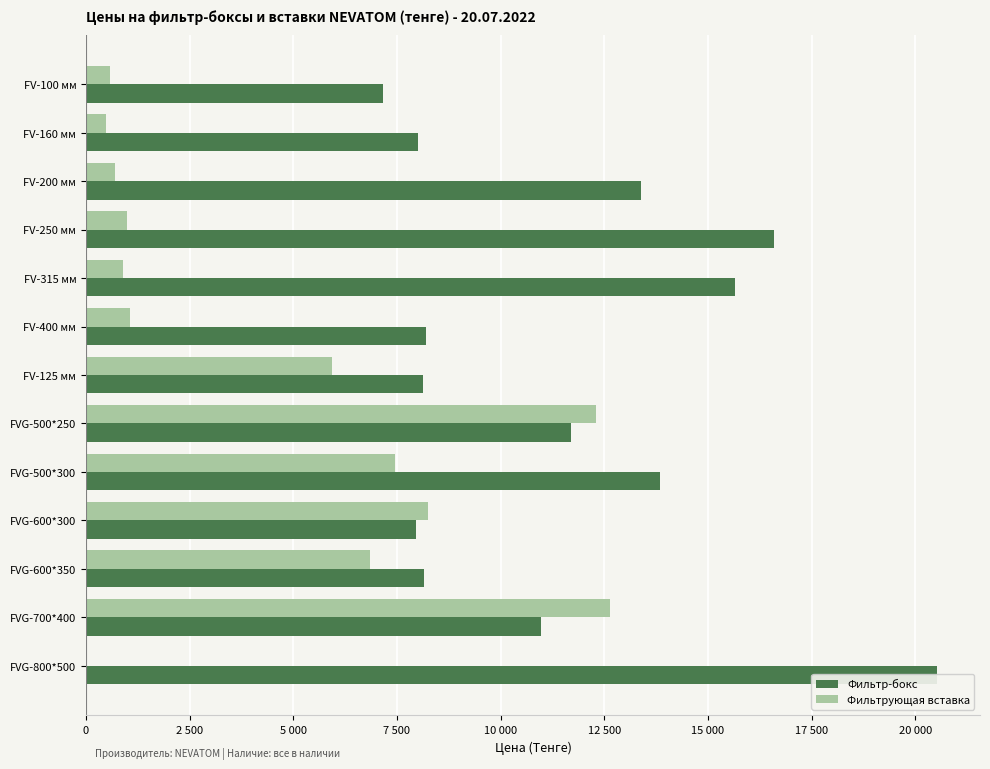

What are all the series names shown in the legend?

Фильтр-бокс, Фильтрующая вставка